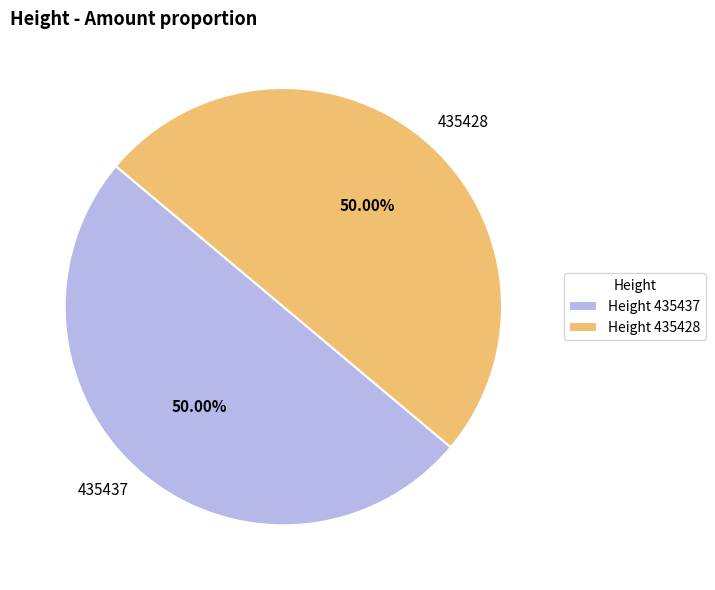

To the nearest percent, what percentage of the pie is 435428?

50%